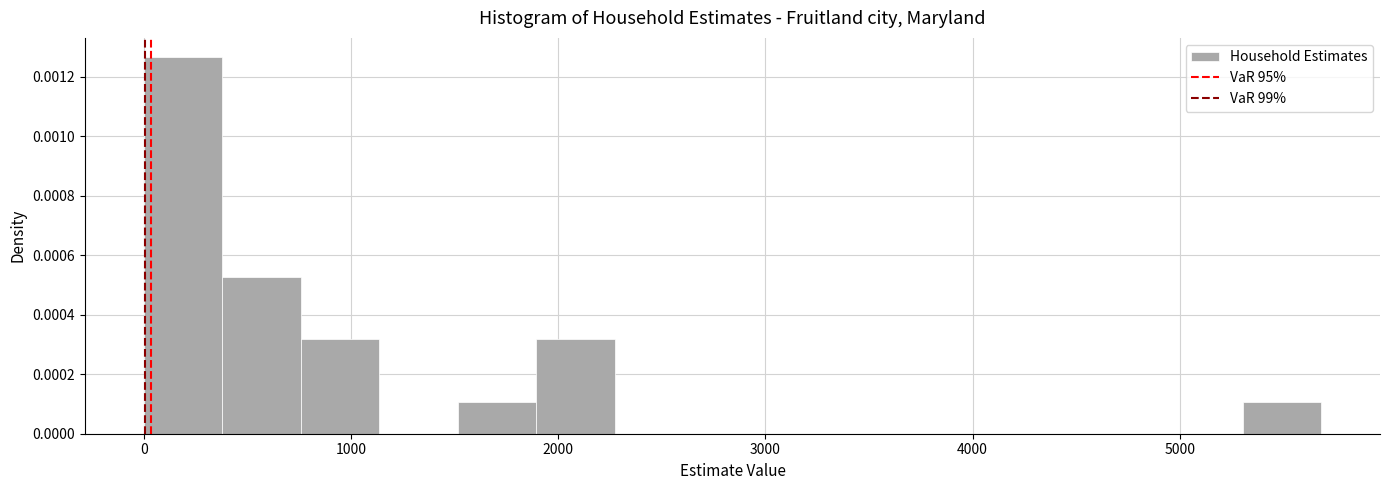

Around what value on the x-axis is the tallest bar? Give the approximate position of its centre, as read against the axis.

200